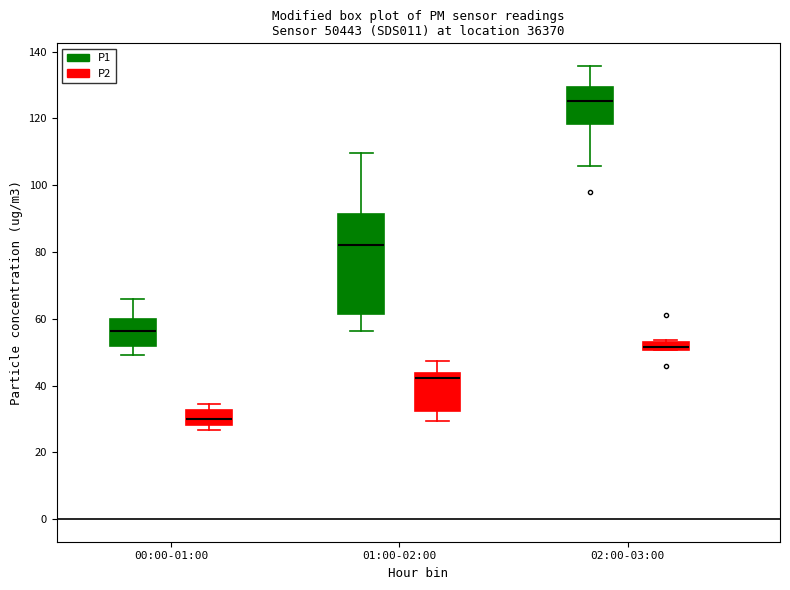

Which box is the tallest, from its lower edge to its upper edge?

01:00-02:00 (P1)